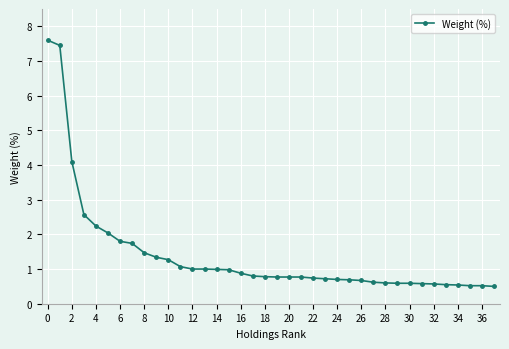

What is the average value?

1.4